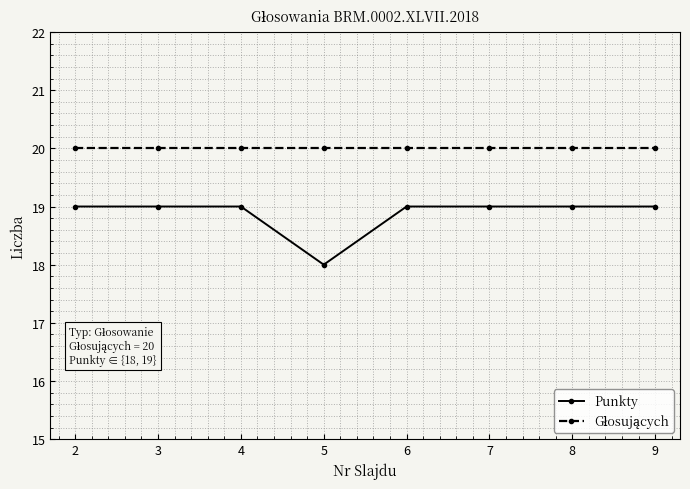

What is the spread (max minus min) of values at 8?

1